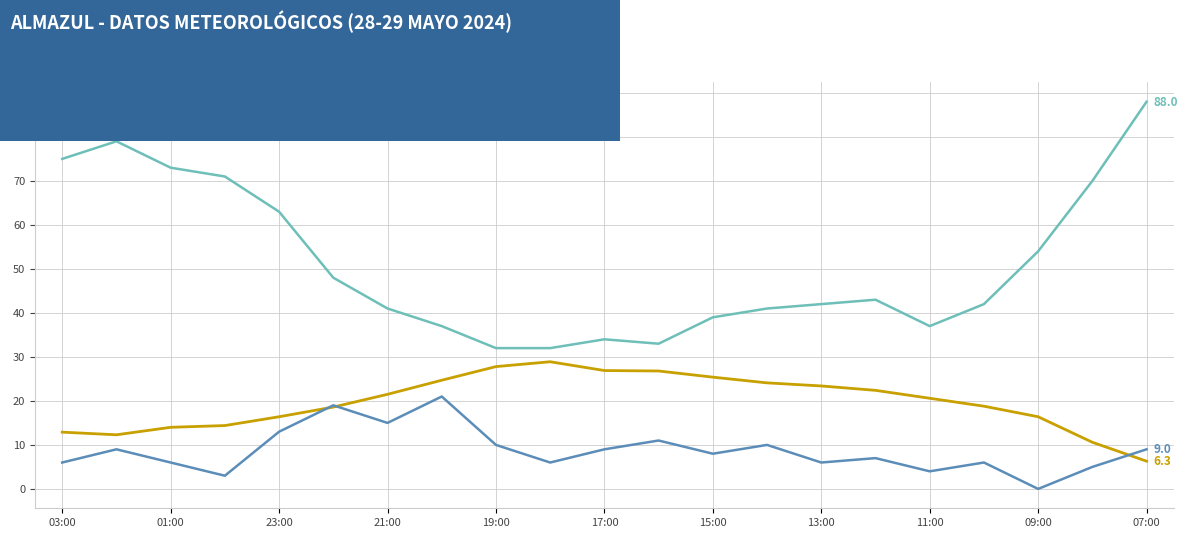

Which series has the largest total across all categories?

Humedad (%)